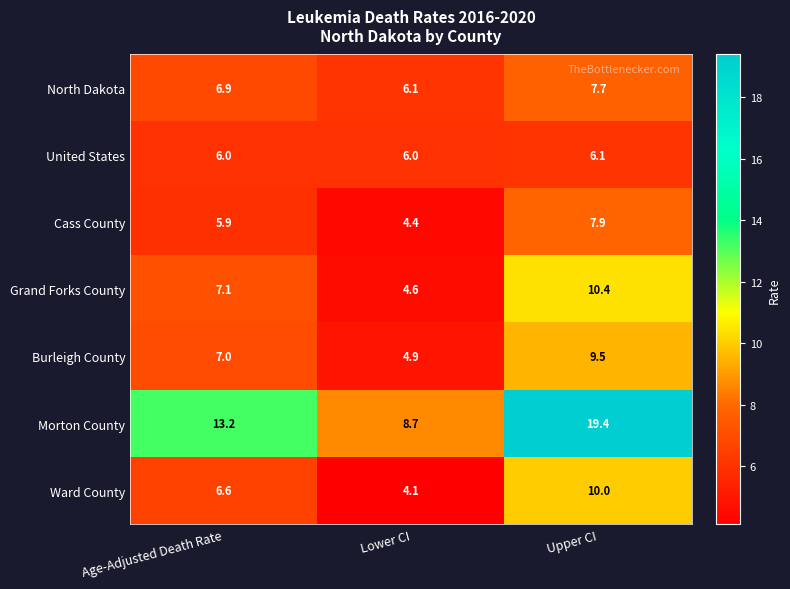

What is the total value across all series at Upper CI?

71.0